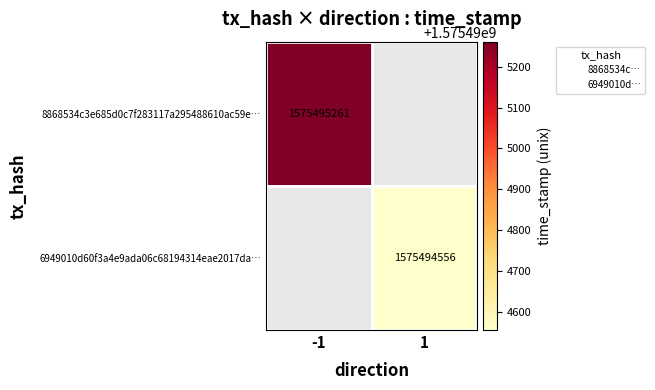

How many distinct data groups are displayed?

2